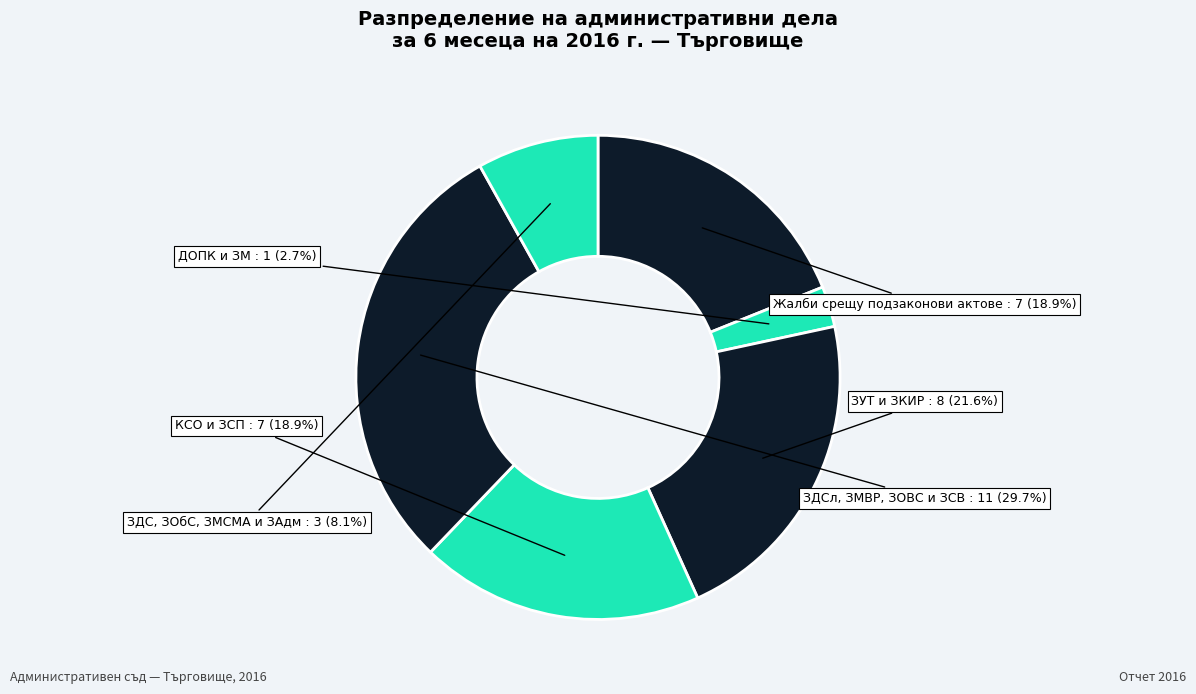

Which has a higher value, ЗДС, ЗОбС, ЗМСМА и ЗАдм or ЗУТ и ЗКИР?

ЗУТ и ЗКИР